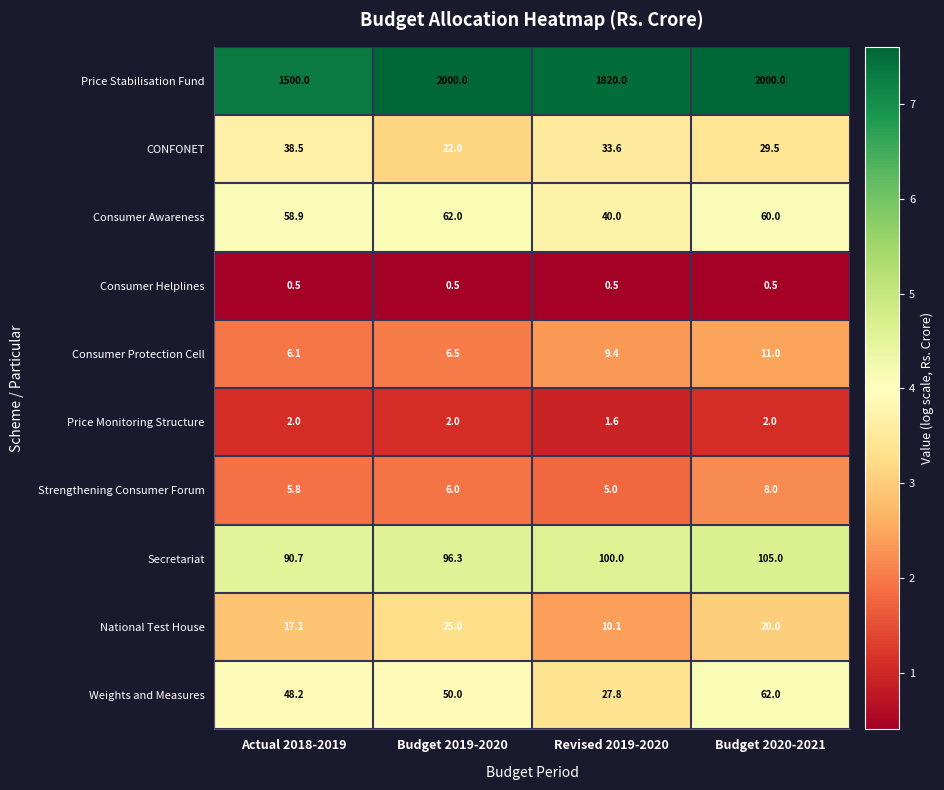

Which category has the lowest value in the National Test House series?

Revised 2019-2020